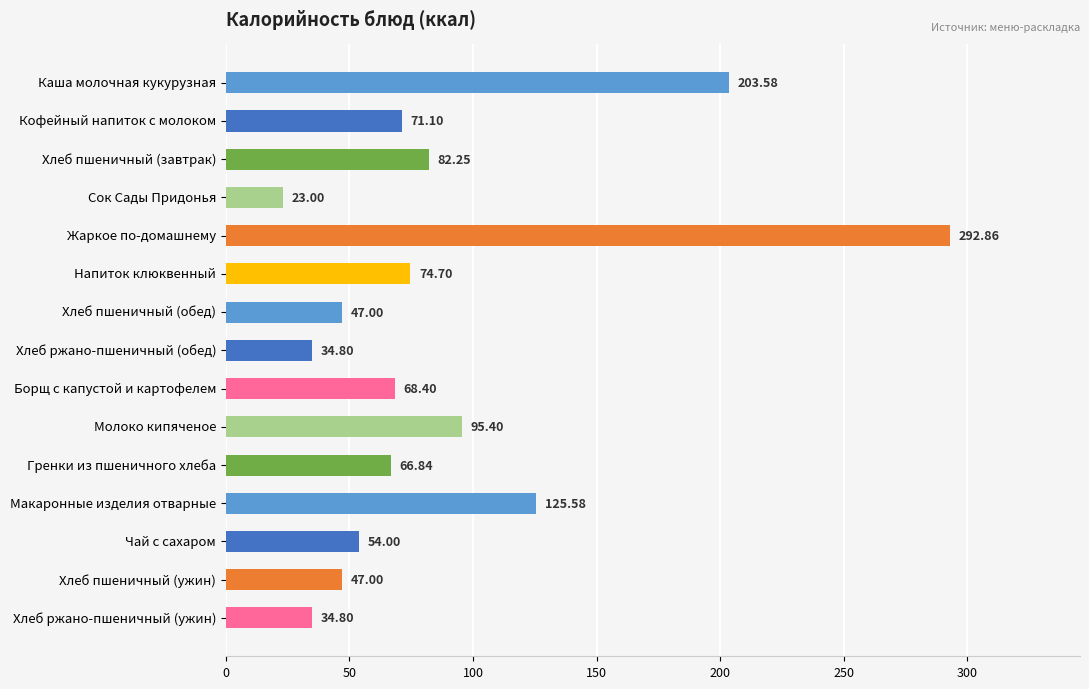

What is the change in value from Кофейный напиток с молоком to Хлеб ржано-пшеничный (обед)?

-36.3